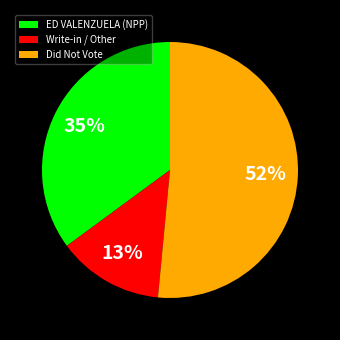

What percentage is the ED VALENZUELA (NPP) slice, to the nearest percent?

35%